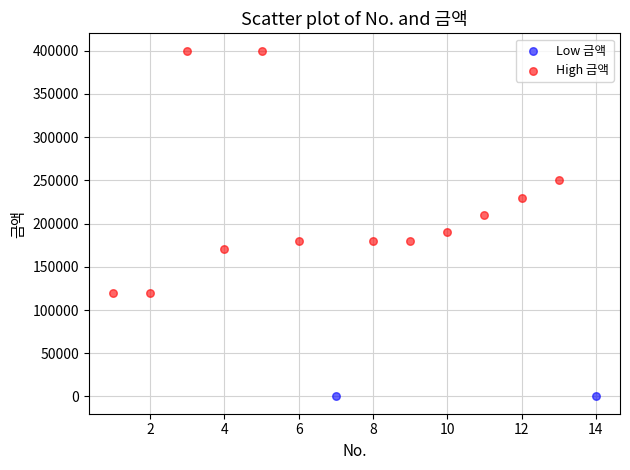

What are all the series names shown in the legend?

Low 금액, High 금액